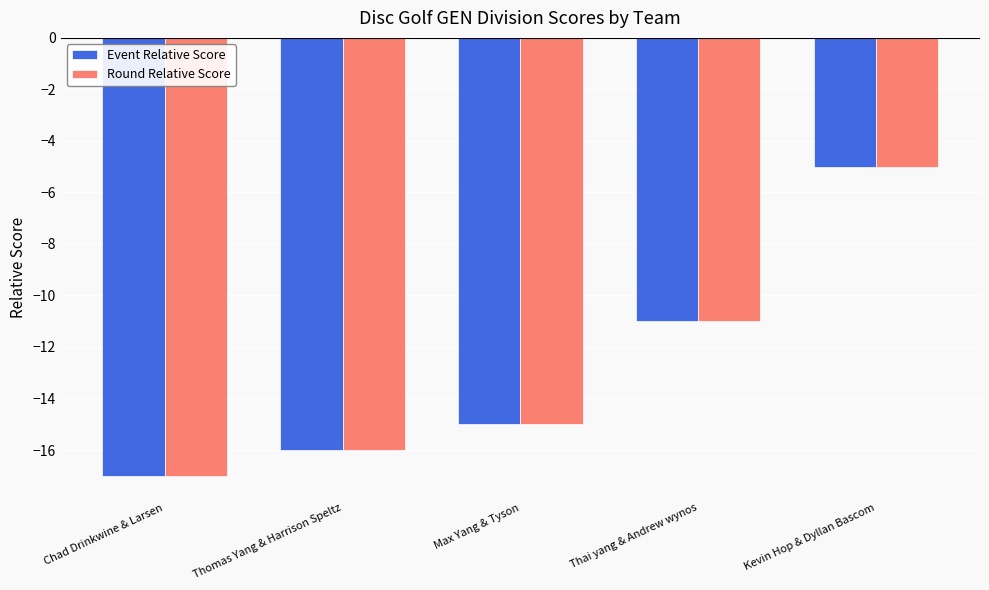

What is the minimum value for Event Relative Score?

-17